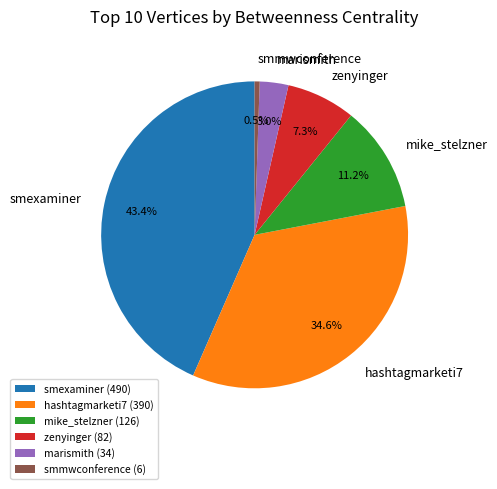

What is the smallest slice in the pie chart?

smmwconference